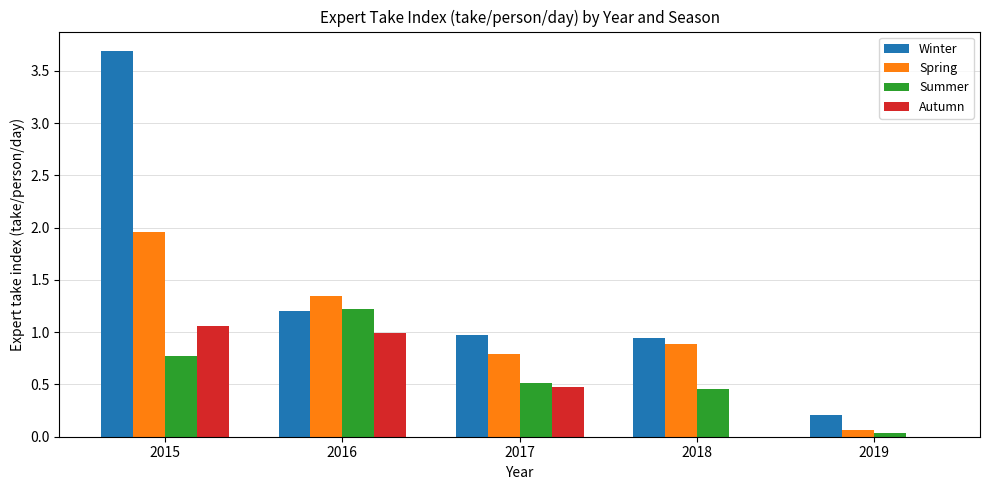

Which series changed the most between 2018 and 2019?

Spring